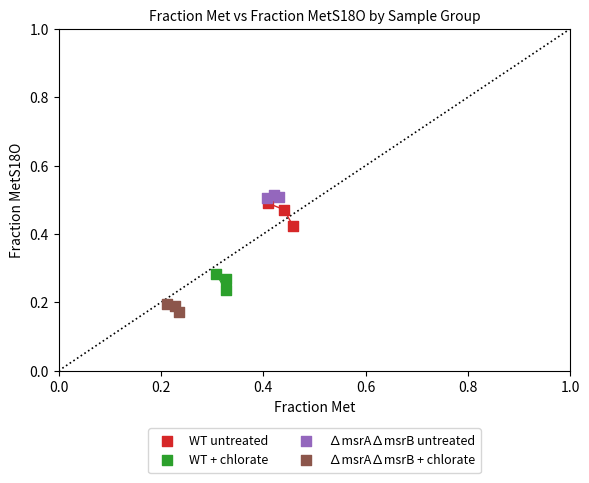

Which series contains the lowest Y value?

∆msrA∆msrB + chlorate